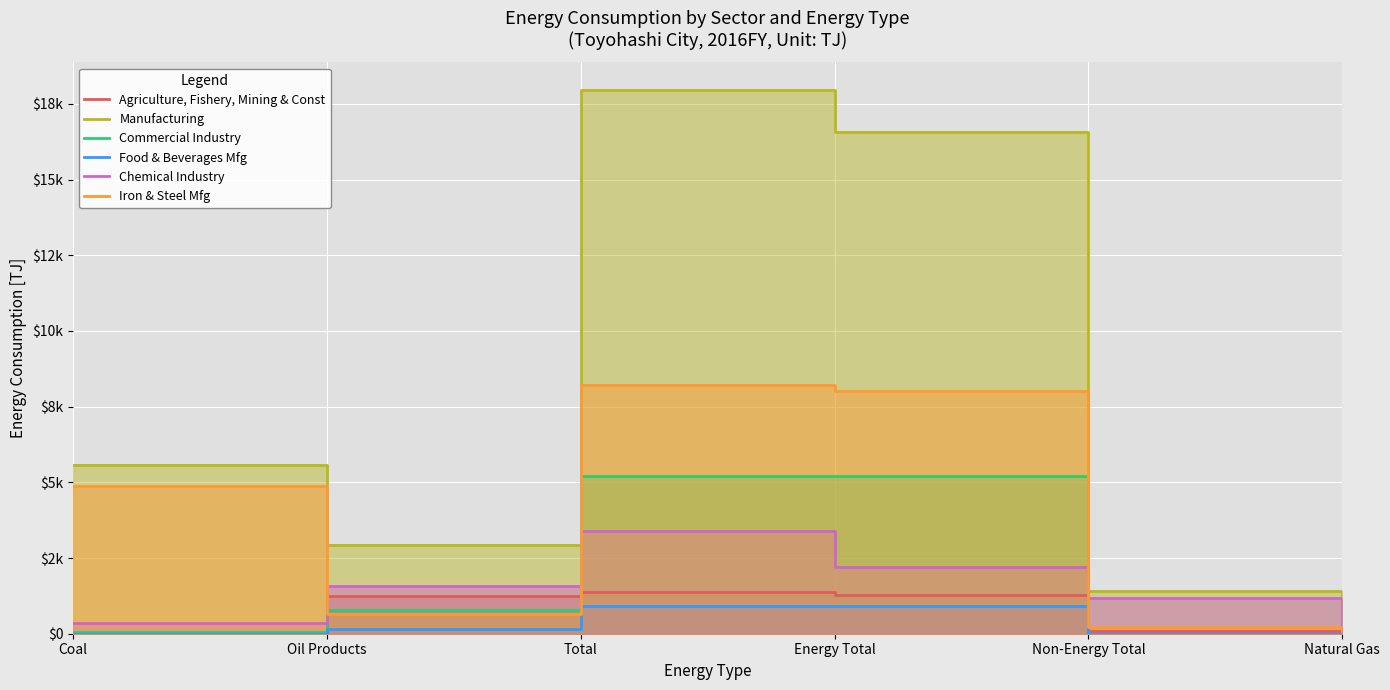

True or false: Commercial Industry has more than 0 points higher than both neighbors.

True